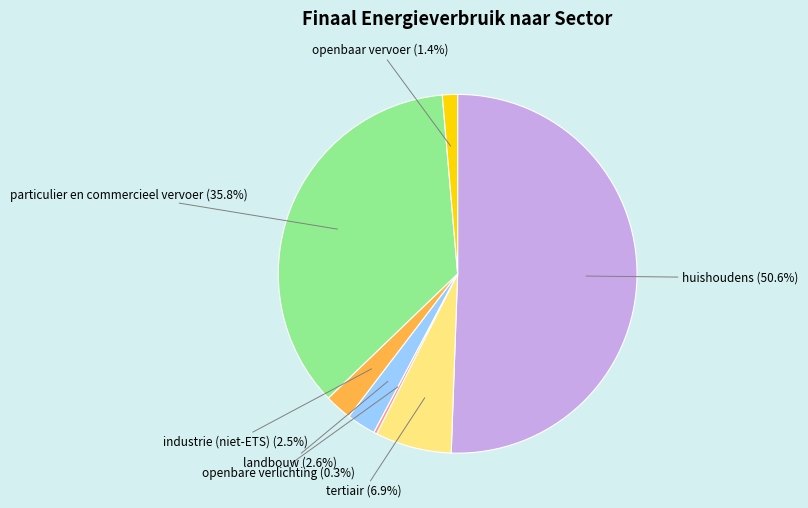

How many slices are in this pie chart?

7